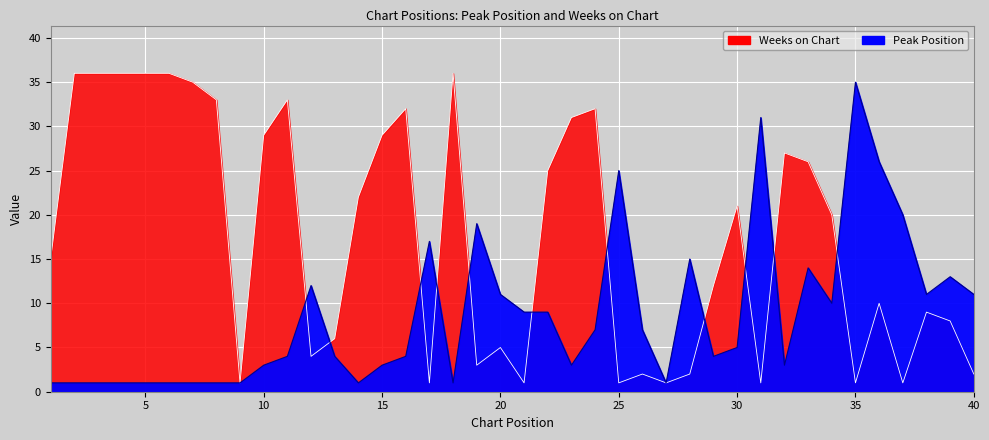

How many values in the Peak Position series are below 5?

20